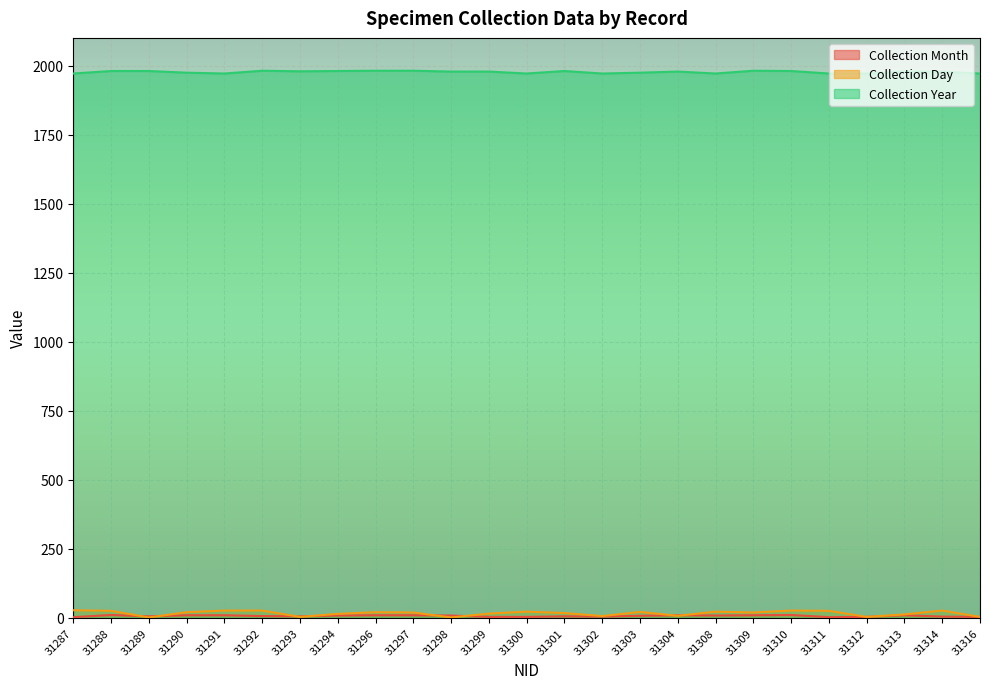

What is the value of the Collection Year point at the 8th from the left?

1980